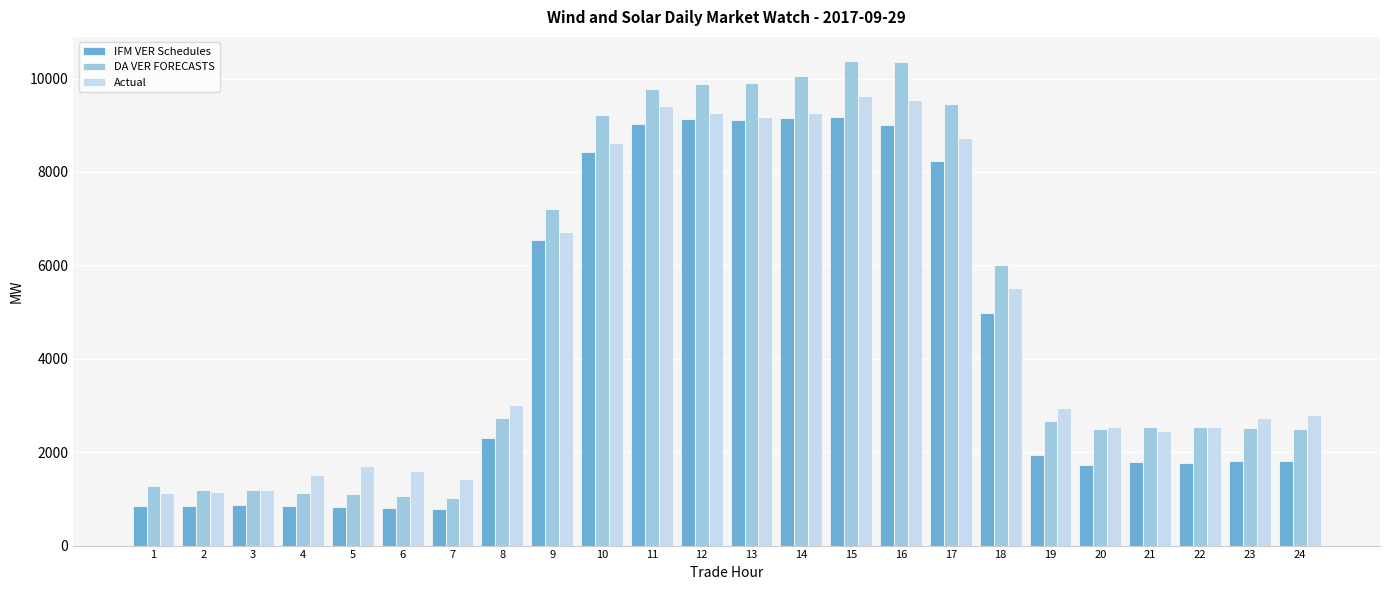

What is the value of the Actual bar at the 18th from the left?

5514.6